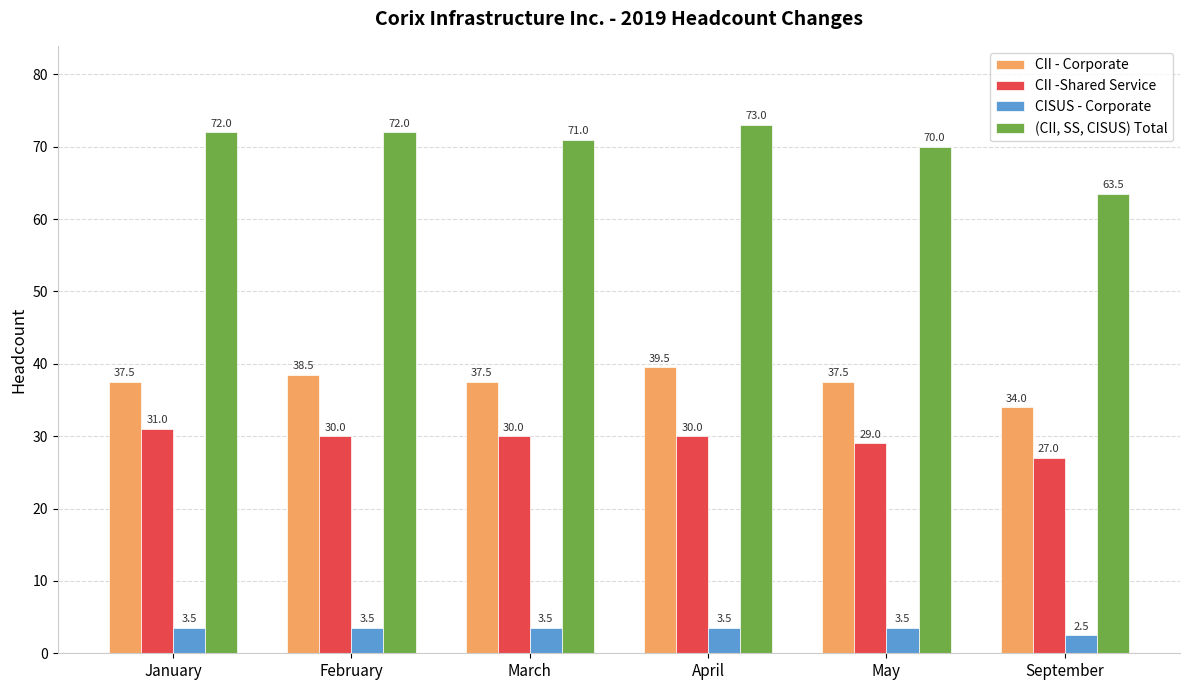

Read the CISUS - Corporate value at May.

3.5